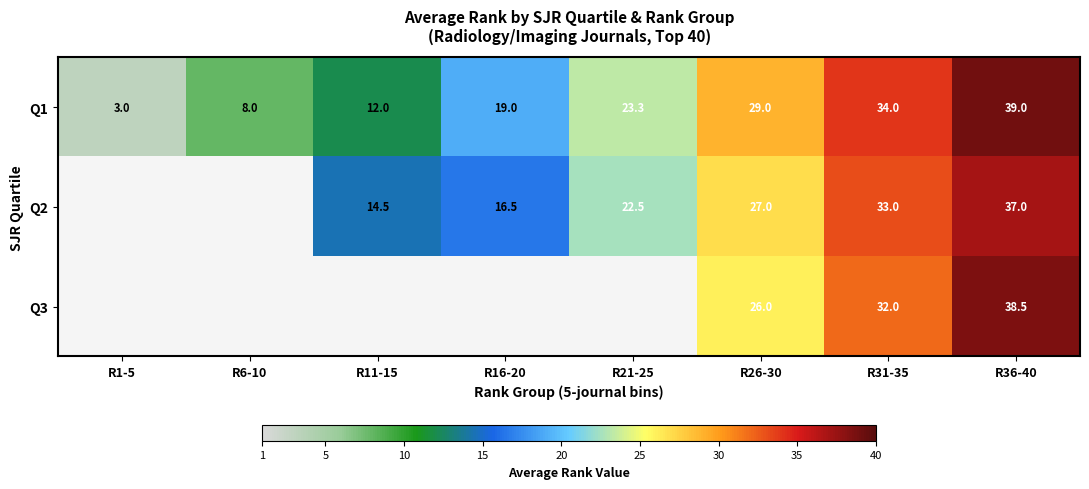

List the labels in order of Q1 value, smallest first.

R1-5, R6-10, R11-15, R16-20, R21-25, R26-30, R31-35, R36-40